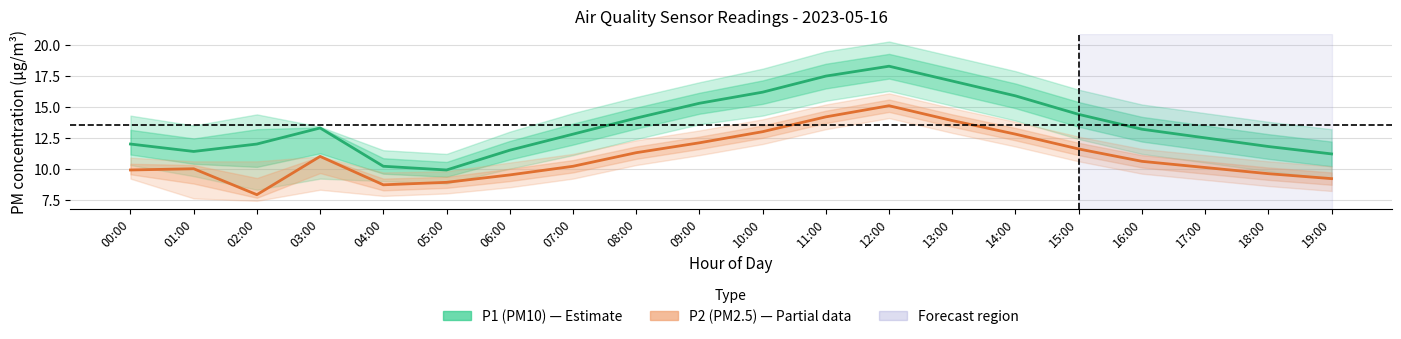

What is the minimum value for P2 (PM2.5)?

7.9